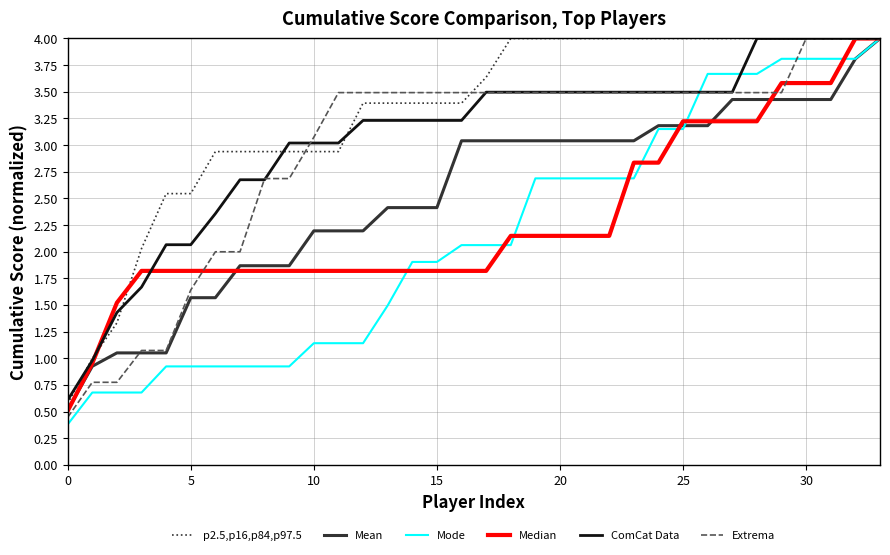

What is the maximum value shown in the chart?

4.0